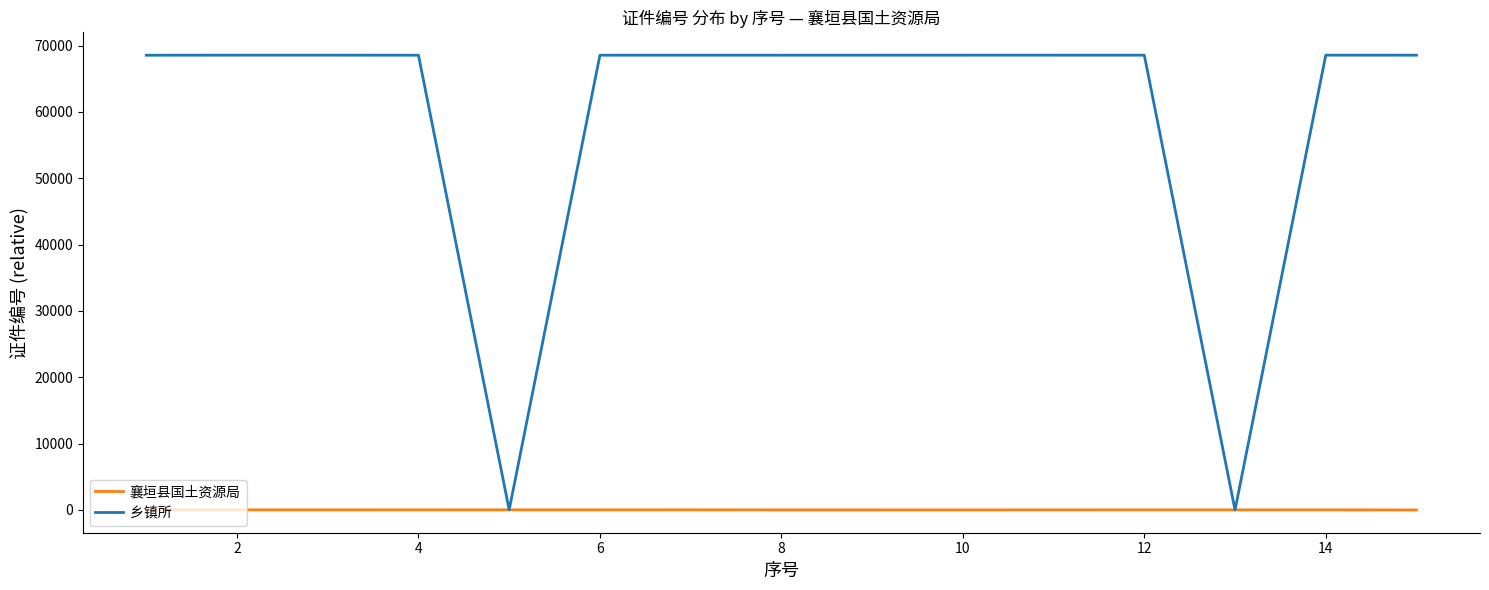

Which series has the widest spread of values?

乡镇所